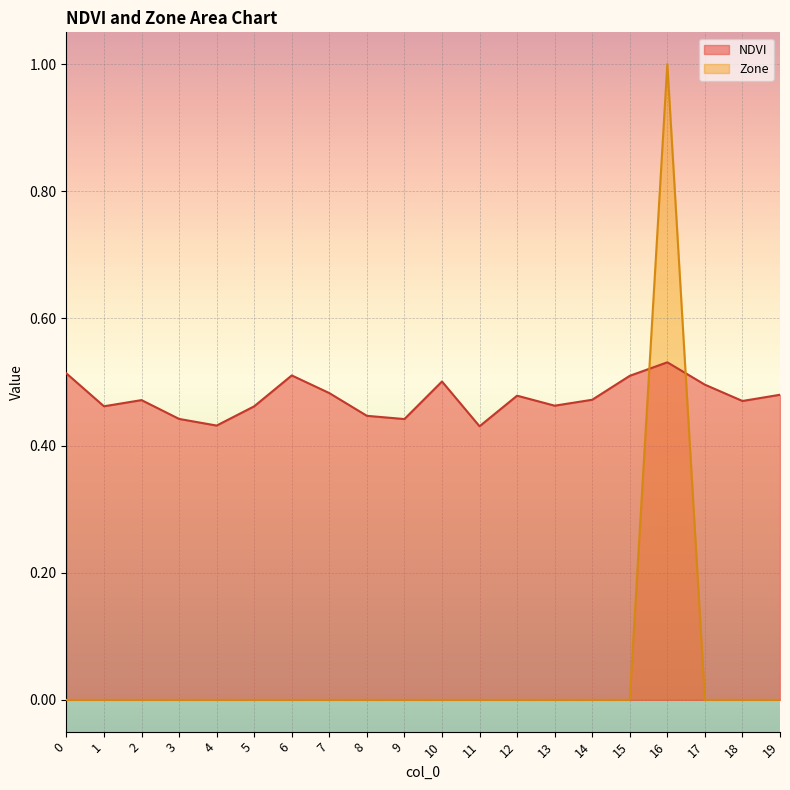

Is the value of NDVI at 9 greater than the value of Zone at 11?

Yes